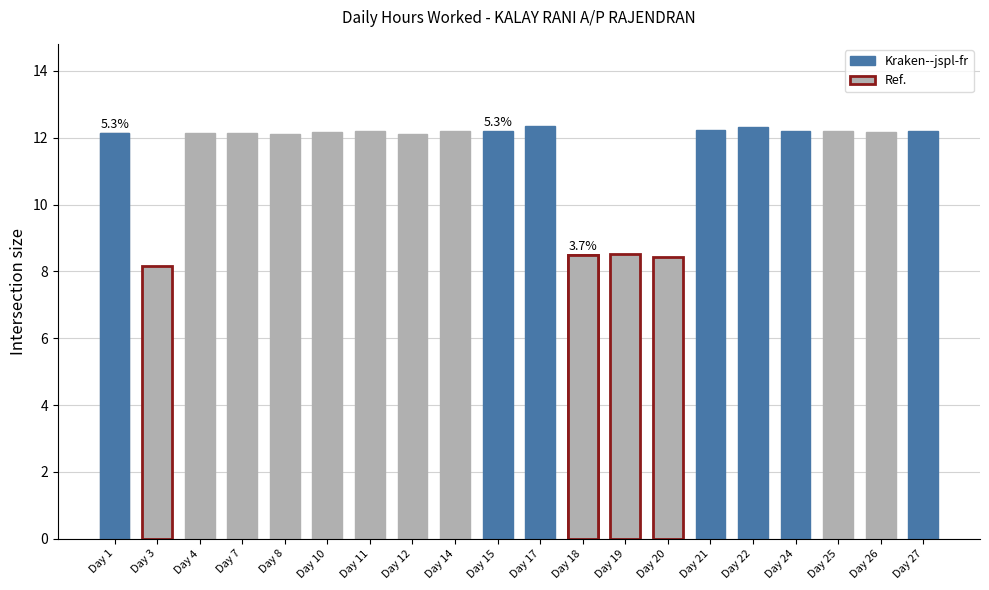

Reading left to right, transcribe all the data shown in this chart.

Day 1=12.2	Day 3=8.2	Day 4=12.2	Day 7=12.1	Day 8=12.1	Day 10=12.2	Day 11=12.2	Day 12=12.1	Day 14=12.2	Day 15=12.2	Day 17=12.3	Day 18=8.5	Day 19=8.5	Day 20=8.4	Day 21=12.2	Day 22=12.3	Day 24=12.2	Day 25=12.2	Day 26=12.2	Day 27=12.2